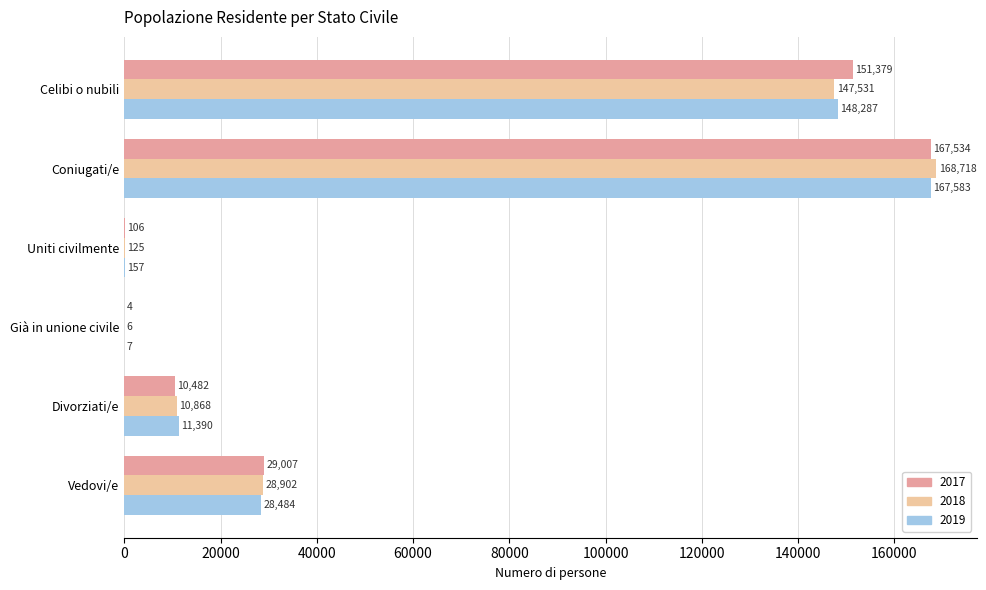

What is the maximum value shown in the chart?

168718